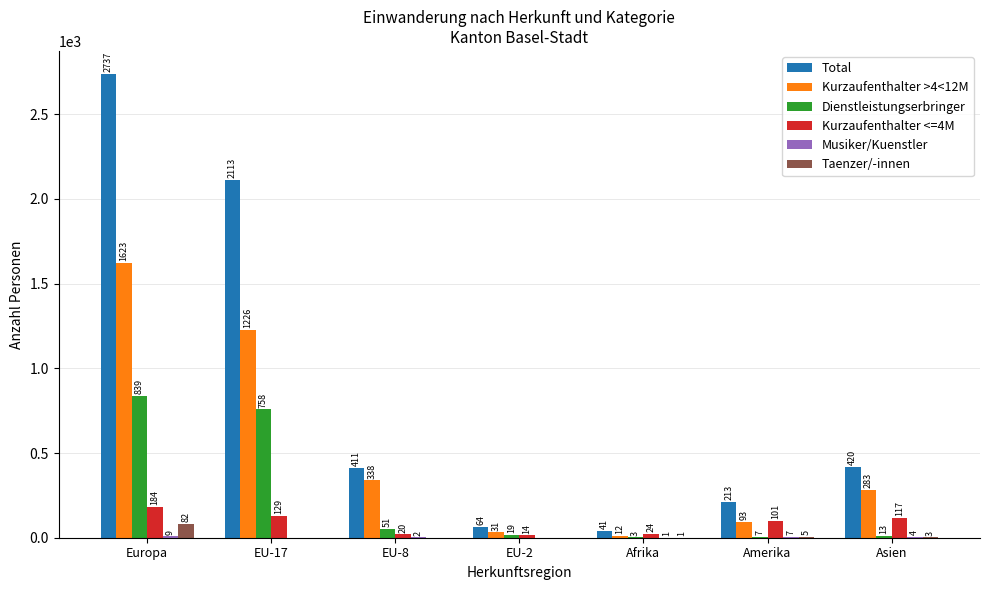

Count the number of data series in this chart.

6